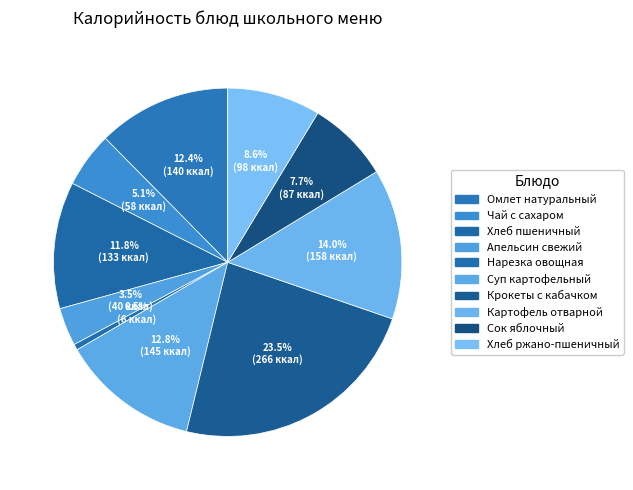

Between Омлет натуральный and Хлеб пшеничный, which is larger?

Омлет натуральный